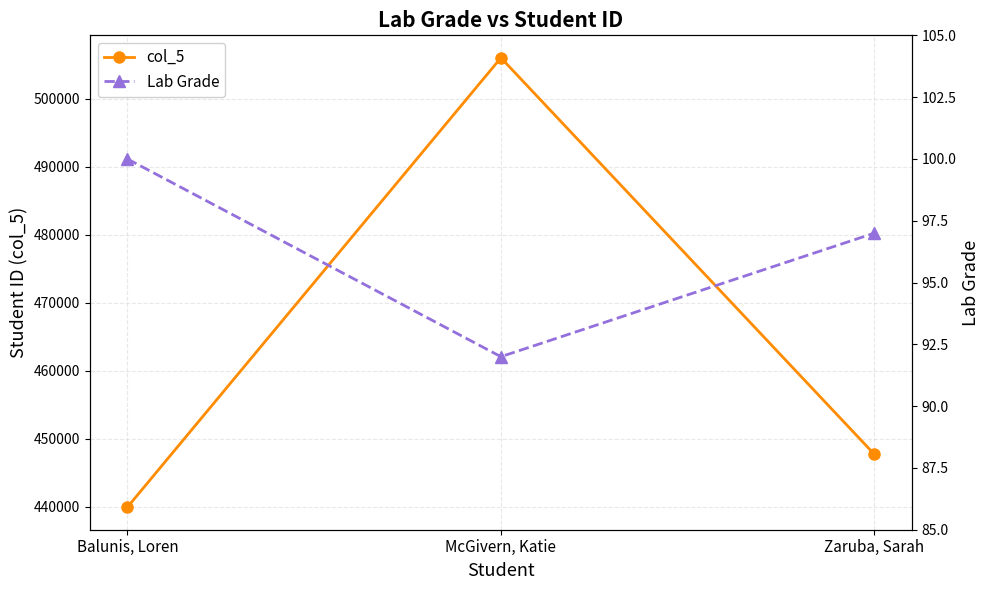

The Lab Grade series shows 100 at Balunis, Loren. True or false?

True